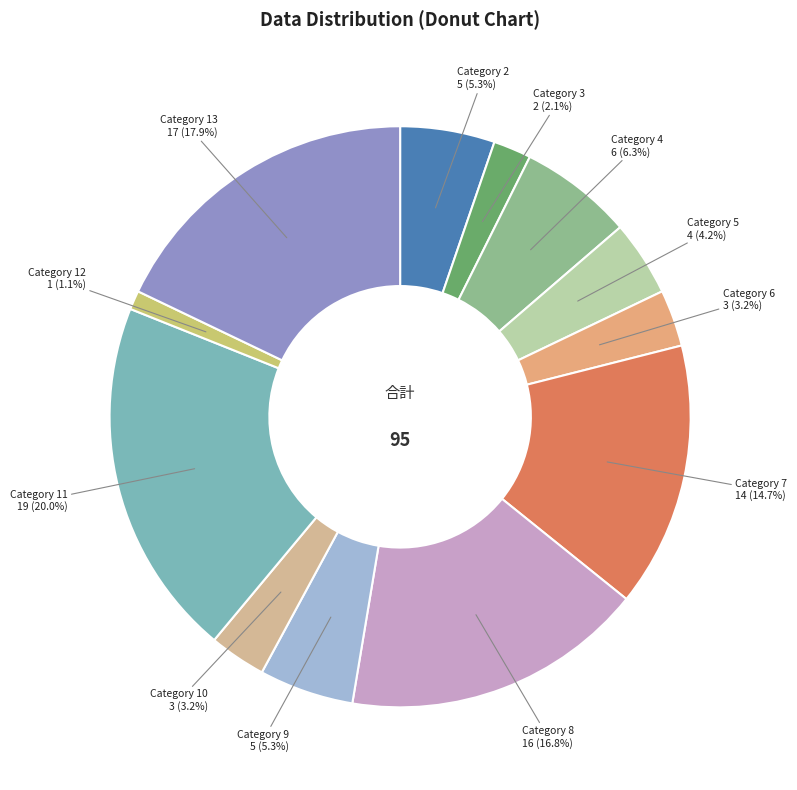

How many slices are in this pie chart?

12